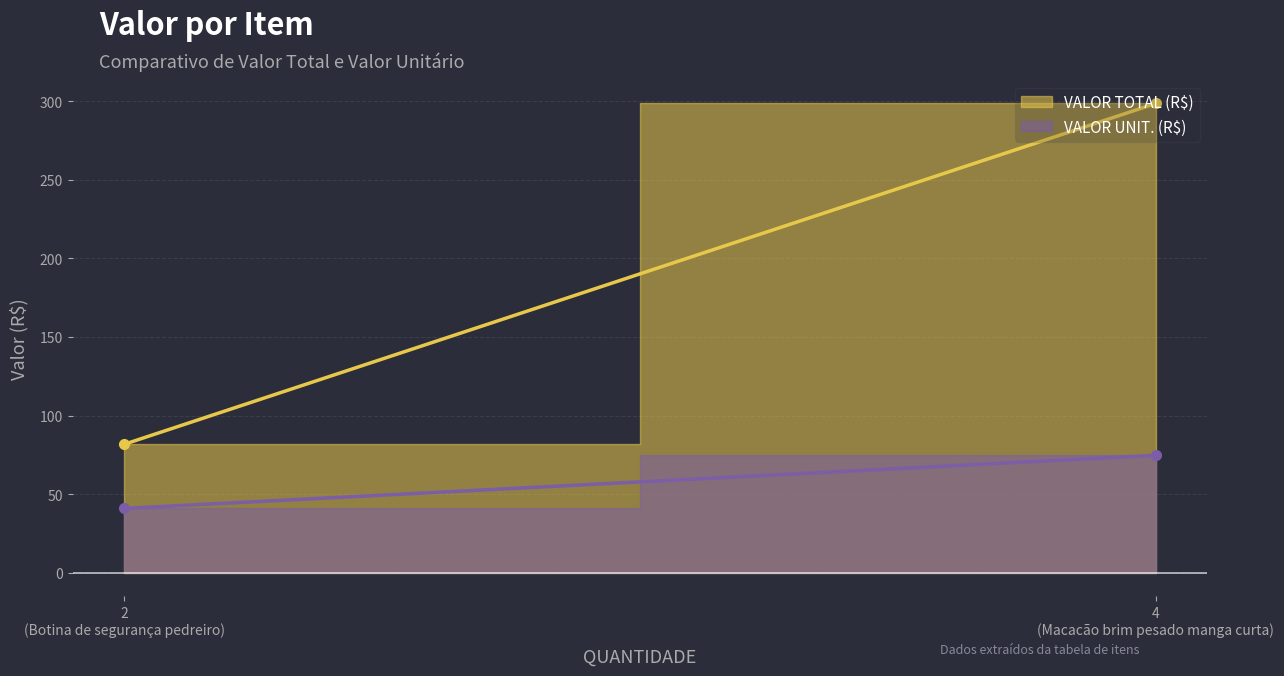

What is the approximate value of VALOR TOTAL (R$) at Botina de segurança pedreiro?

81.7